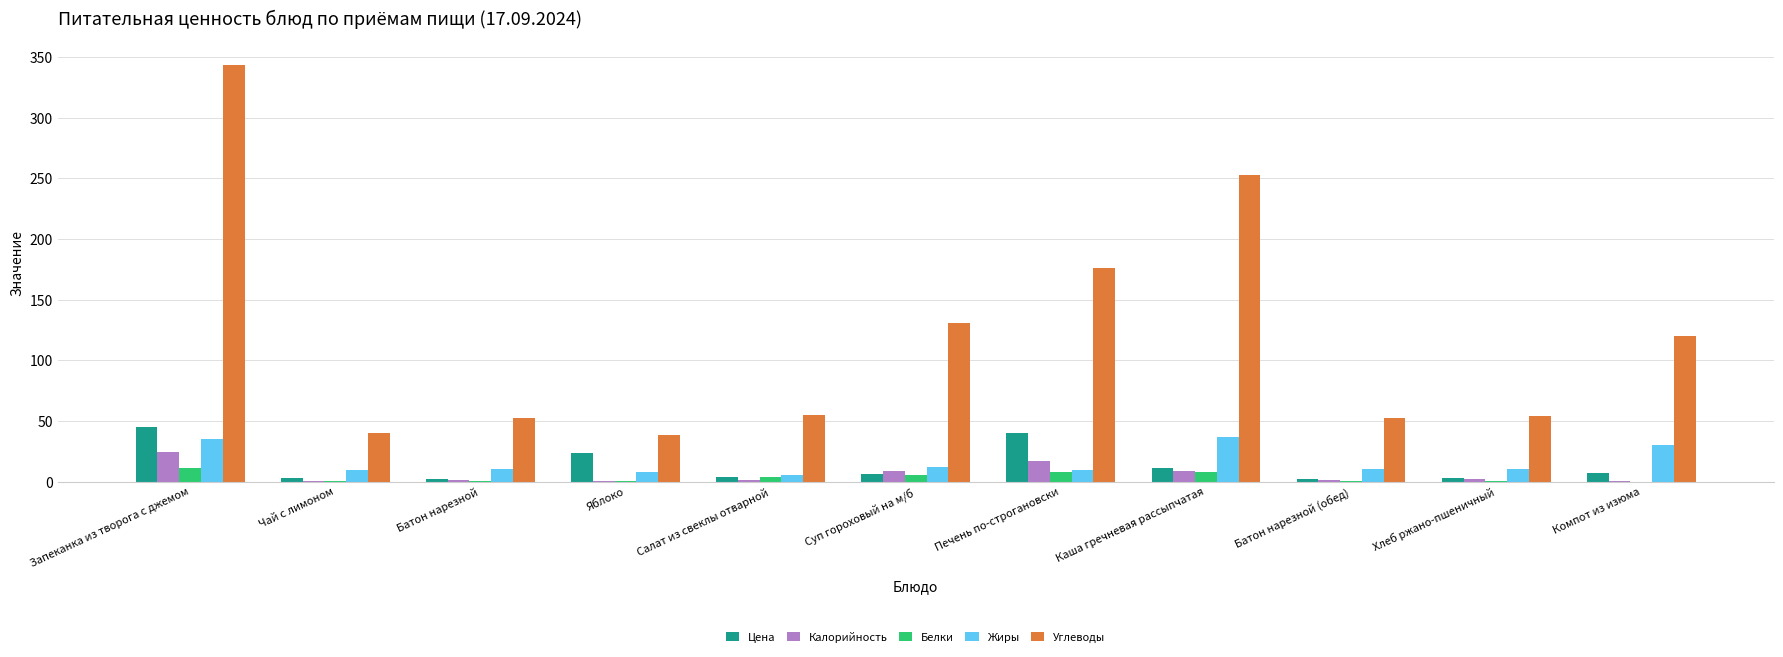

Which series has the largest total across all categories?

Углеводы